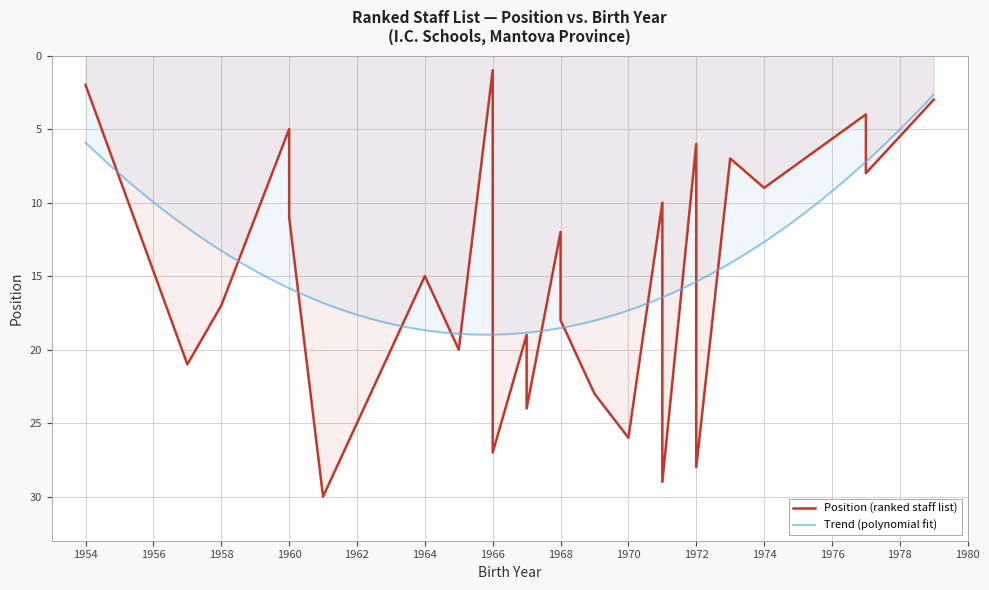

At which label is the value closest to 15?

25/10/1964